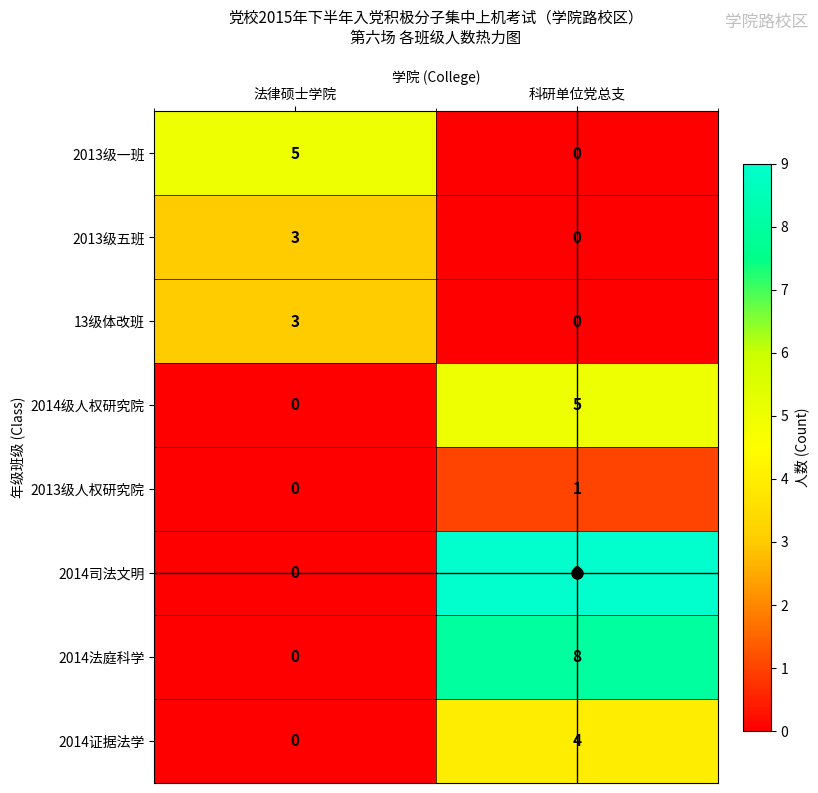

What is the sum of the 2014级人权研究院 values at 科研单位党总支 and 法律硕士学院?

5